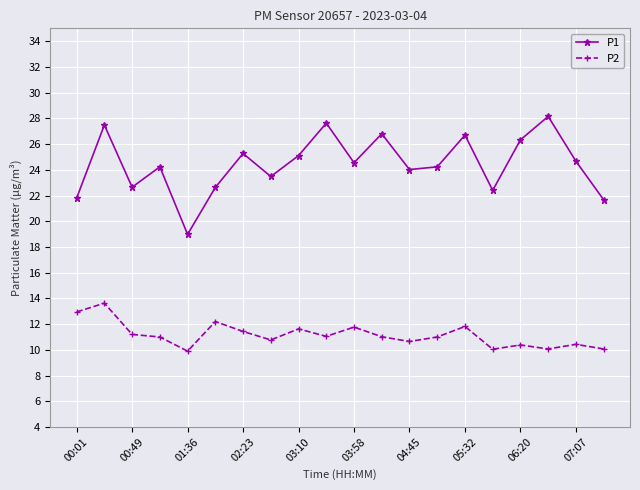

True or false: P1 has more than 0 points higher than both neighbors.

True